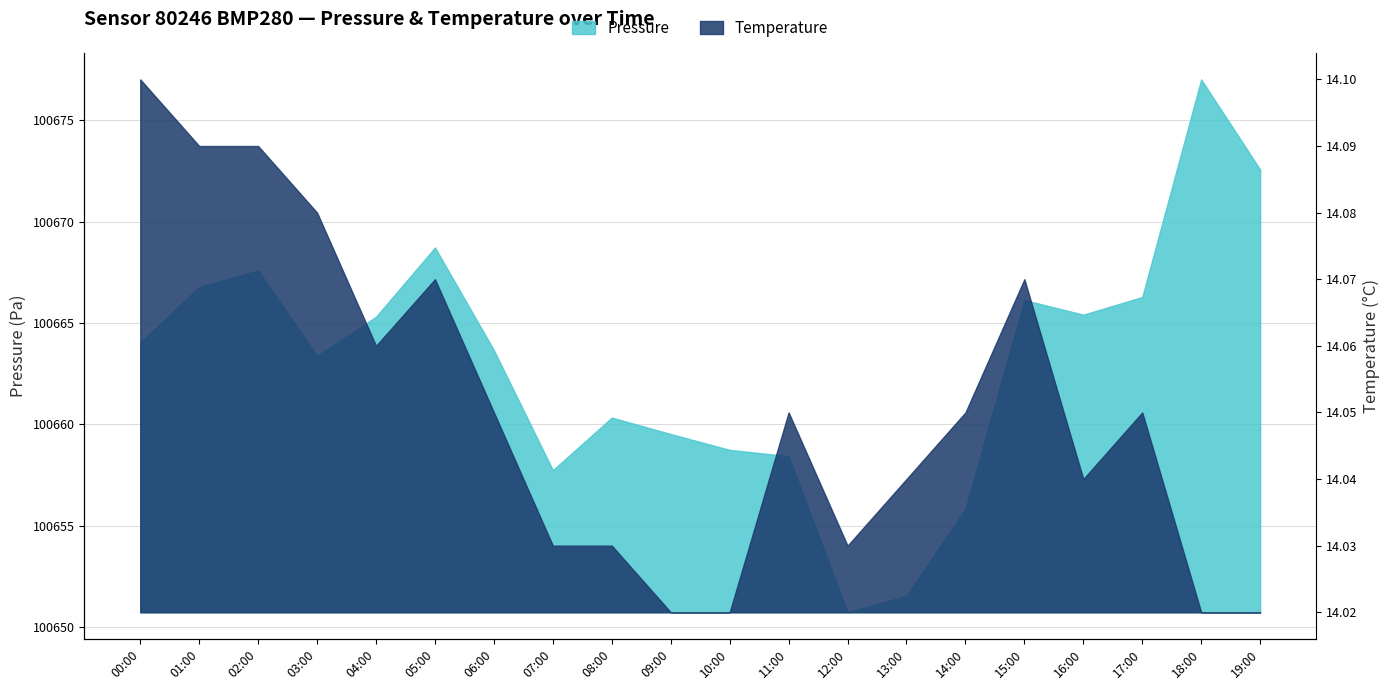

Reading left to right, list all the values displayed in this chart.

Pressure: 100664.0	100666.8	100667.6	100663.4	100665.3	100668.7	100663.7	100657.8	100660.3	100659.5	100658.8	100658.4	100650.8	100651.6	100655.8	100666.1	100665.4	100666.3	100677.0	100672.6
Temperature: 14.1	14.1	14.1	14.1	14.1	14.1	14.1	14.0	14.0	14.0	14.0	14.1	14.0	14.0	14.1	14.1	14.0	14.1	14.0	14.0